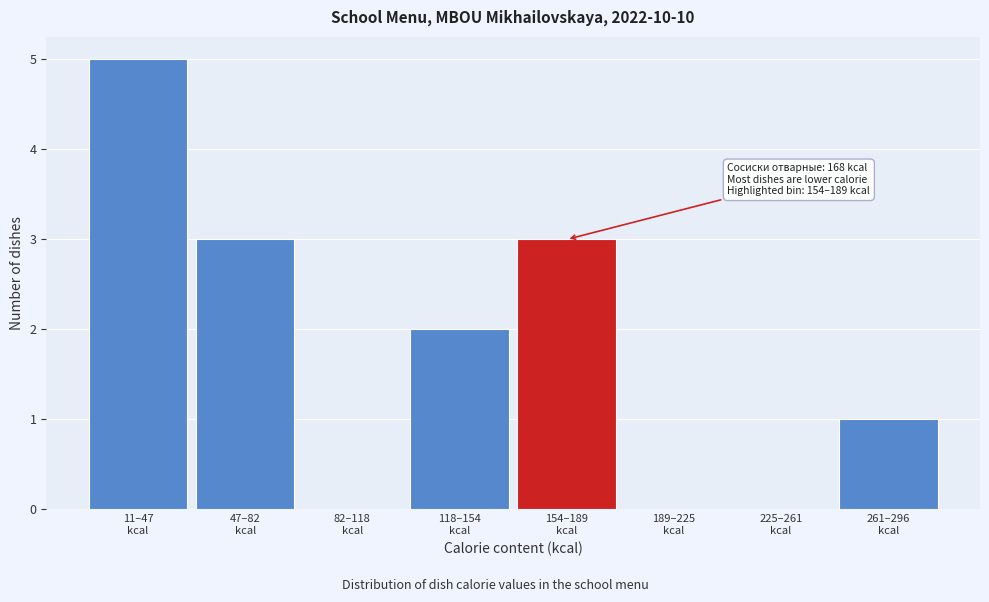

What is the sum of all values?

14